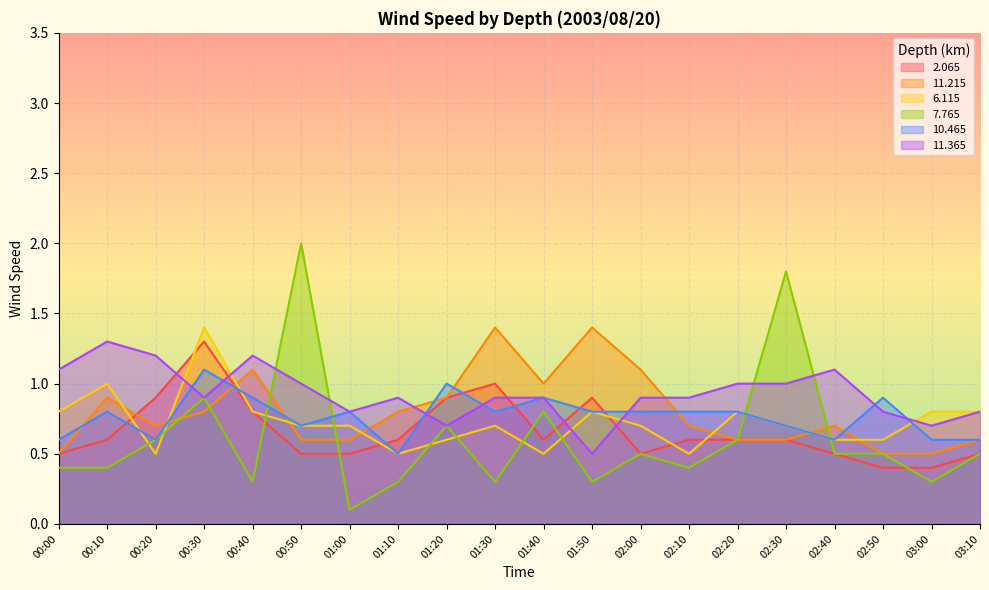

Reading left to right, what are all the values shown in this chart?

  2.065: 0.5	0.6	0.9	1.3	0.8	0.5	0.5	0.6	0.9	1.0	0.6	0.9	0.5	0.6	0.6	0.6	0.5	0.4	0.4	0.5
 11.215: 0.5	0.9	0.7	0.8	1.1	0.6	0.6	0.8	0.9	1.4	1.0	1.4	1.1	0.7	0.6	0.6	0.7	0.5	0.5	0.6
  6.115: 0.8	1.0	0.5	1.4	0.8	0.7	0.7	0.5	0.6	0.7	0.5	0.8	0.7	0.5	0.8	0.7	0.6	0.6	0.8	0.8
  7.765: 0.4	0.4	0.6	0.9	0.3	2.0	0.1	0.3	0.7	0.3	0.8	0.3	0.5	0.4	0.6	1.8	0.5	0.5	0.3	0.5
 10.465: 0.6	0.8	0.6	1.1	0.9	0.7	0.8	0.5	1.0	0.8	0.9	0.8	0.8	0.8	0.8	0.7	0.6	0.9	0.6	0.6
 11.365: 1.1	1.3	1.2	0.9	1.2	1.0	0.8	0.9	0.7	0.9	0.9	0.5	0.9	0.9	1.0	1.0	1.1	0.8	0.7	0.8